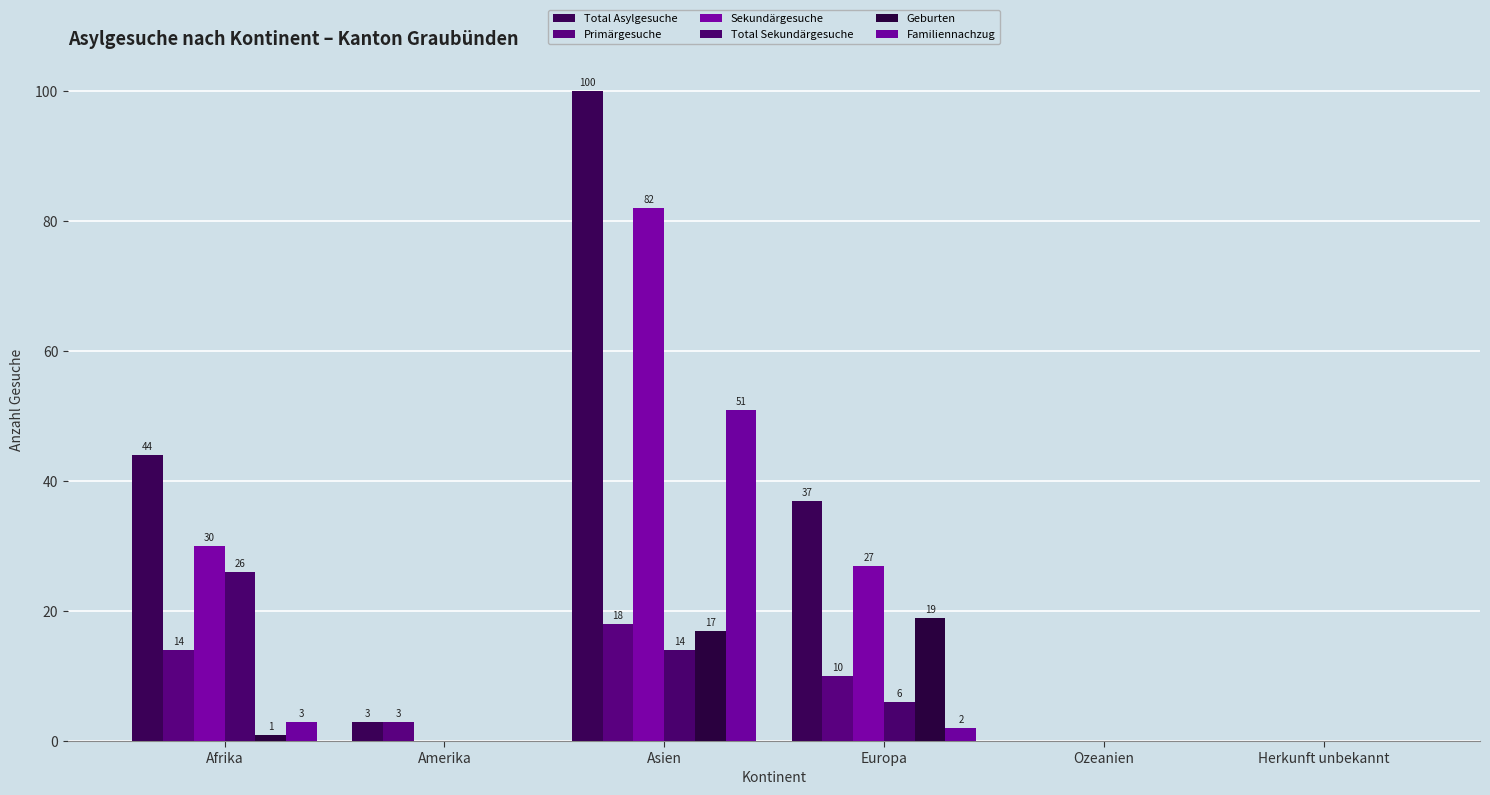

At which category is the sum across all series the highest?

Asien